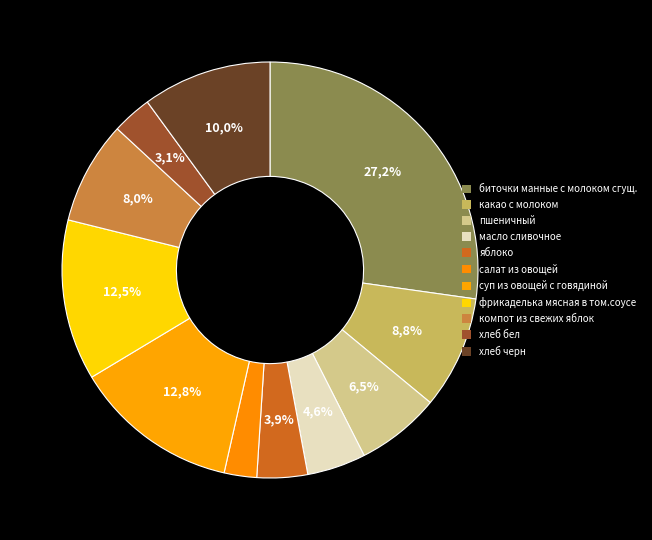

What is the smallest slice in the pie chart?

салат из овощей